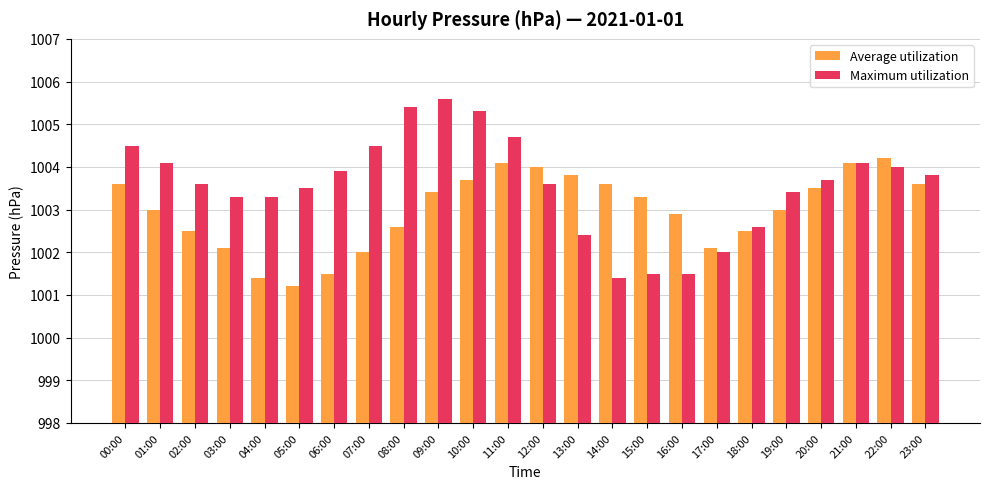

What is the value of the Average utilization bar at the 3rd from the left?

1002.5